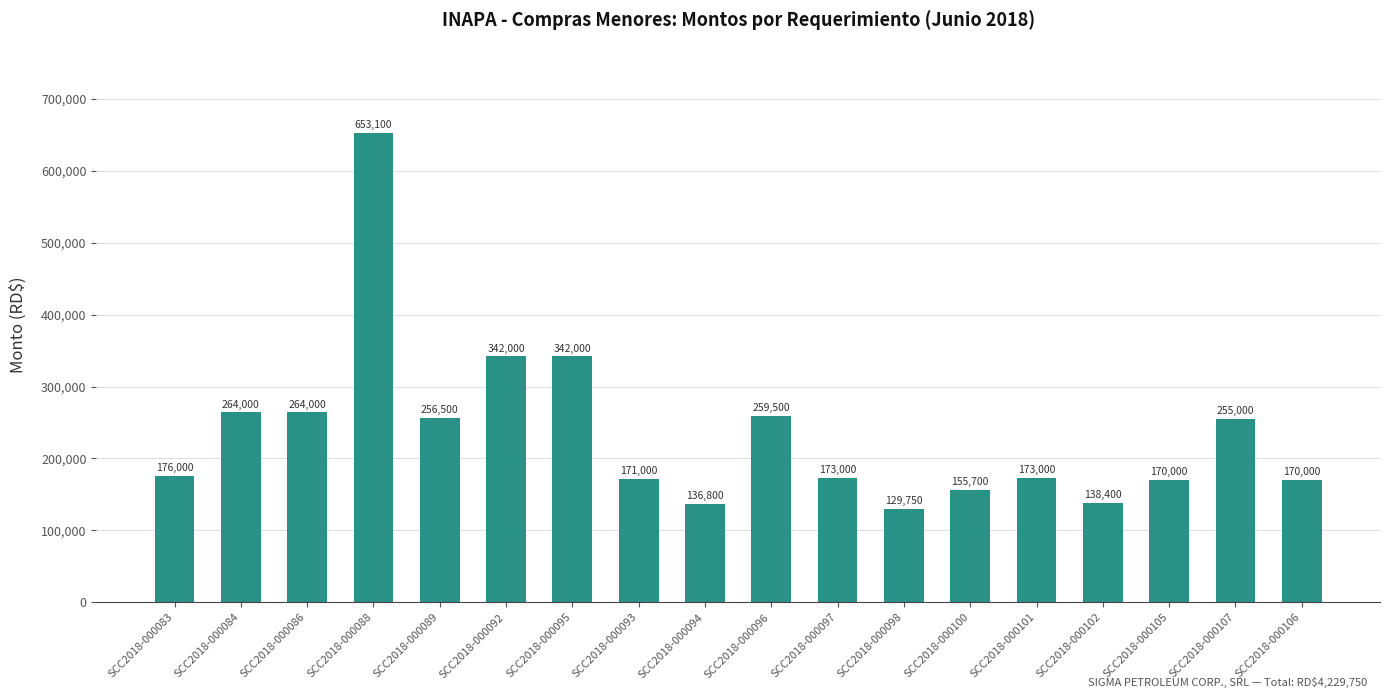

Approximately how many times larger is the value at SCC2018-000096 compared to SCC2018-000095?

0.8